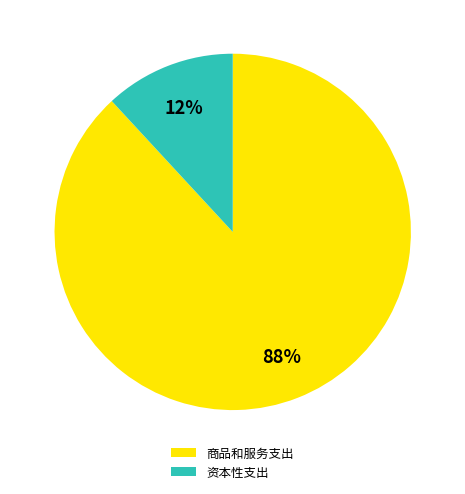

Do 资本性支出 and 商品和服务支出 together represent more than half of the pie?

Yes